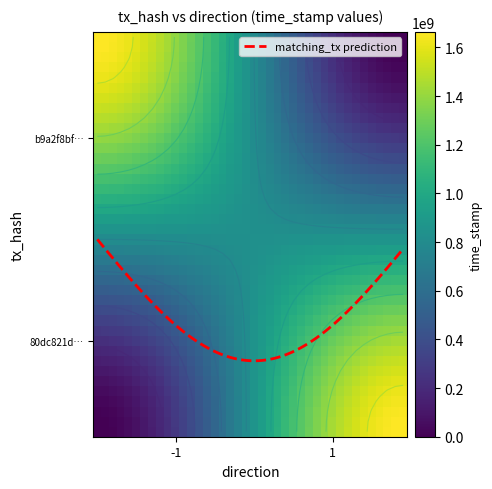

Reading left to right, list all the values displayed in this chart.

b9a2f8bf1d7a77fa4bb83885339e181a9bc5e29: -1	1664053110
80dc821d0d3591665d17d4420a9e6a0606585f1: 1	1664052551